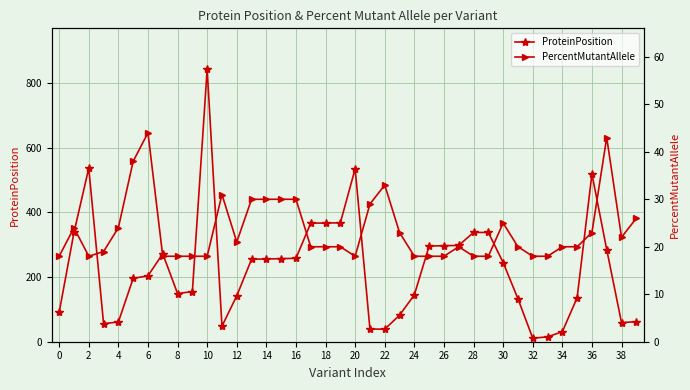

At how many categories does at least one series exceed 156?

22